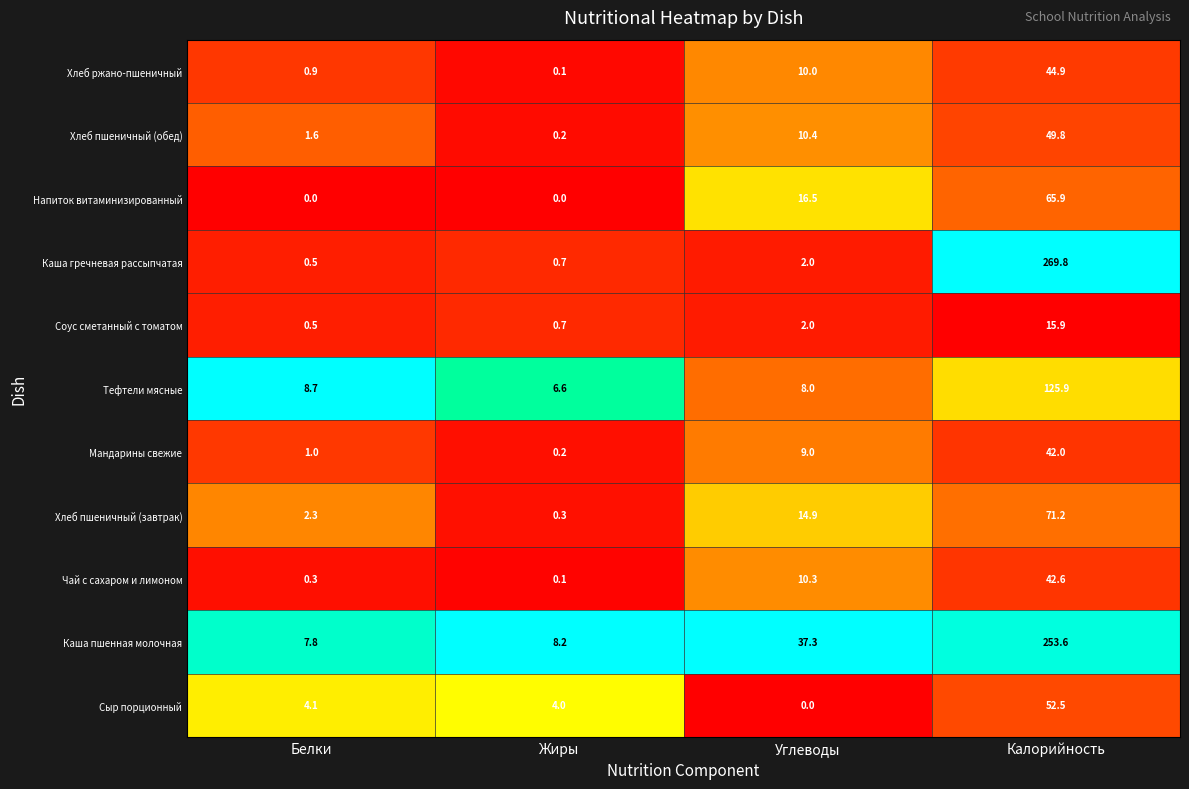

What is the difference between the Тефтели мясные values at Белки and Углеводы?

0.7